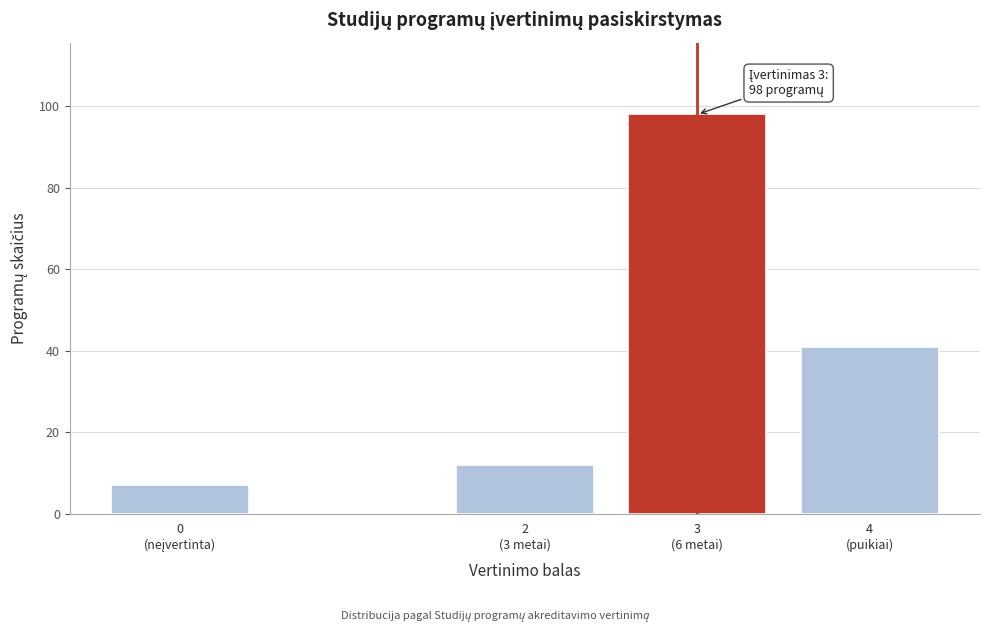

Reading right to left, transcribe all the data shown in this chart.

41	98	12	7